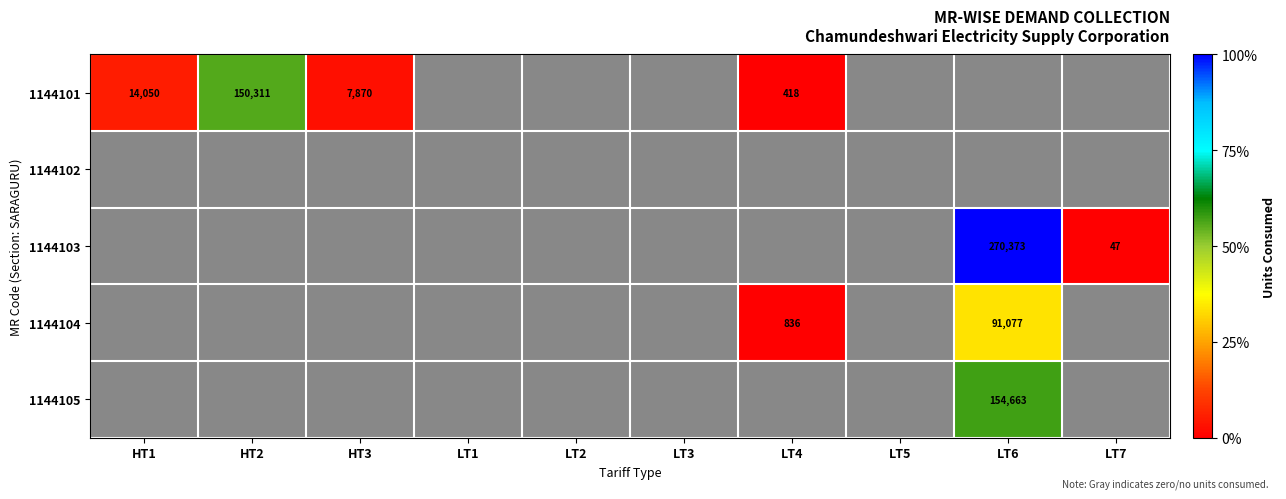

True or false: 1144101 has a value of 14050 at HT1.

True